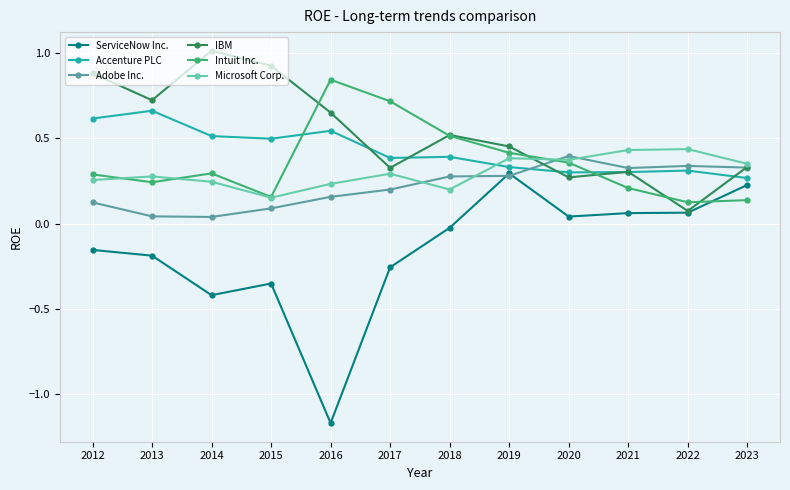

True or false: Microsoft Corp. has a value of 0.4 at 2020.

True